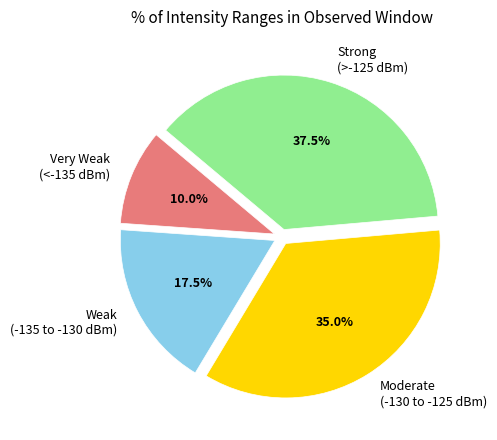

To the nearest percent, what is the average slice percentage?

25%